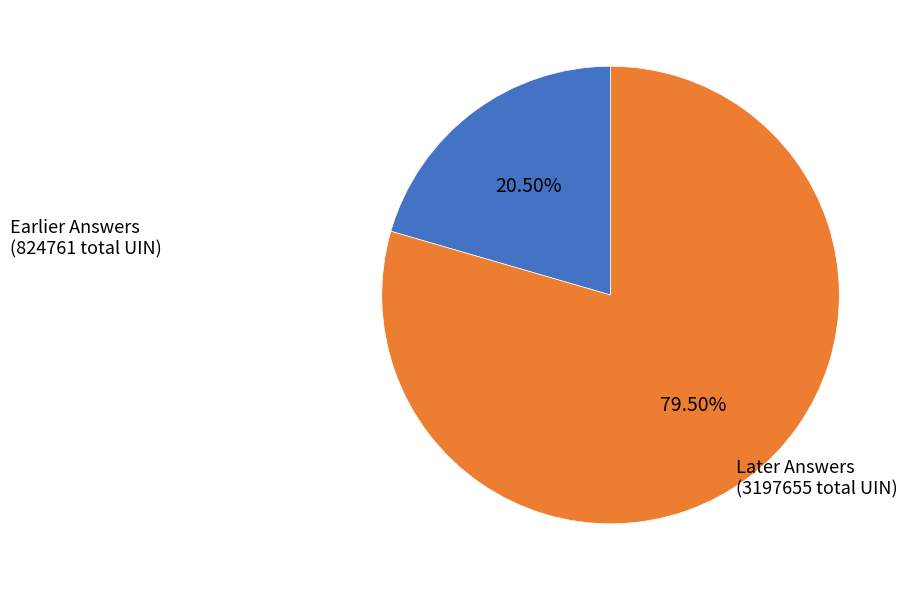

How many segments does this pie chart have?

2